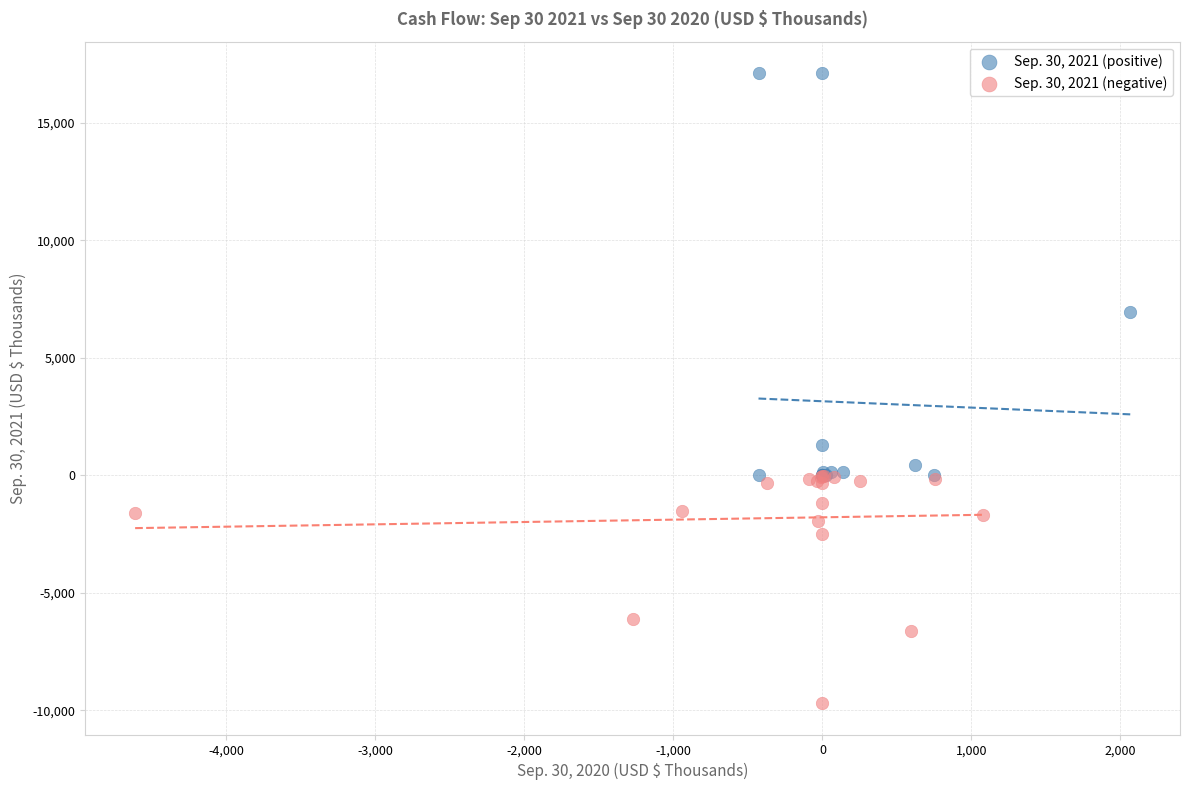

What are all the series names shown in the legend?

Sep. 30, 2021 (positive), Sep. 30, 2021 (negative)